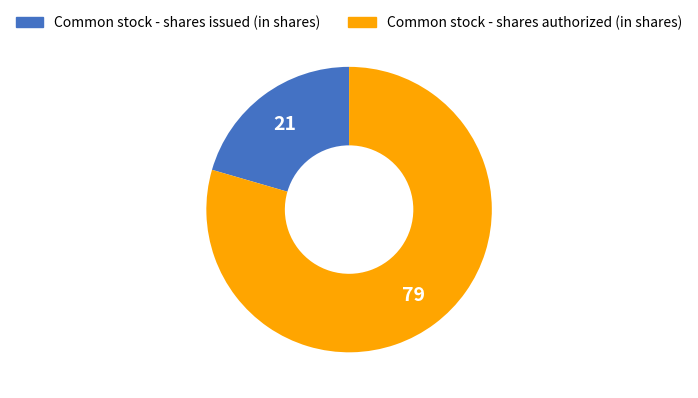

Do Common stock - shares authorized (in shares) and Common stock - shares issued (in shares) together represent more than half of the pie?

Yes